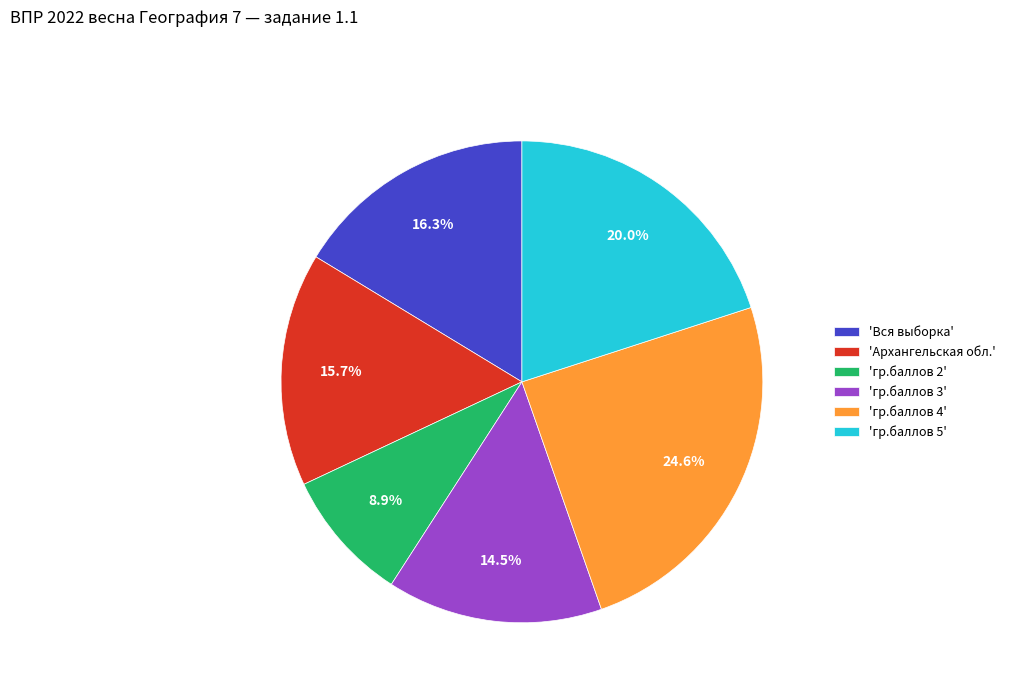

Count the number of slices in the pie.

6